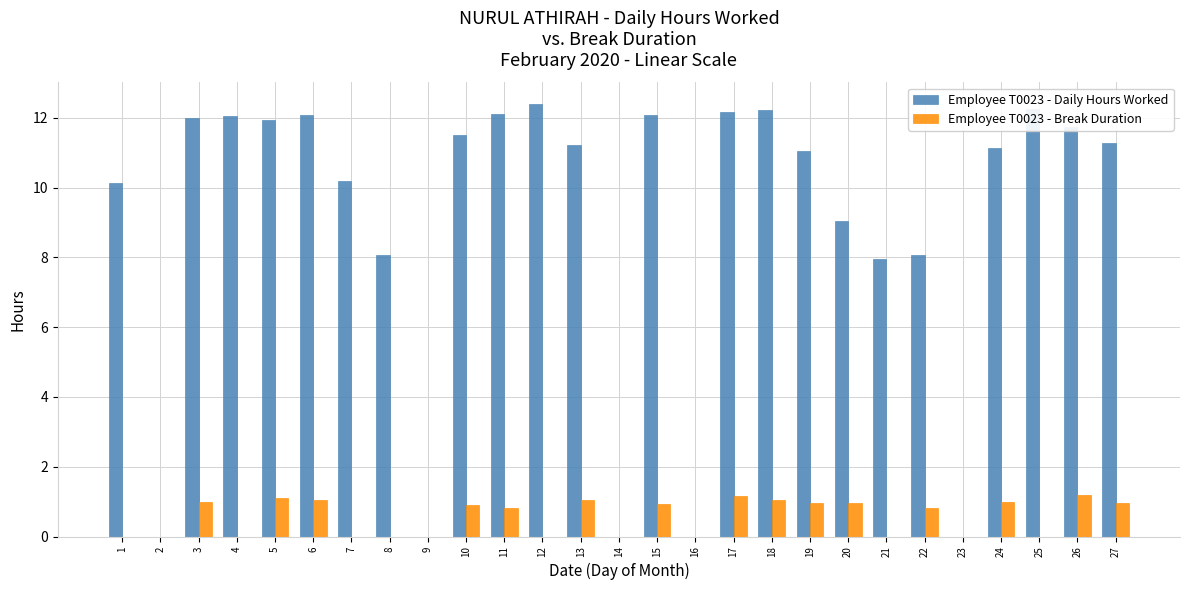

What is the sum of the Employee T0023 - Daily Hours Worked values at 22 and 13?

19.3